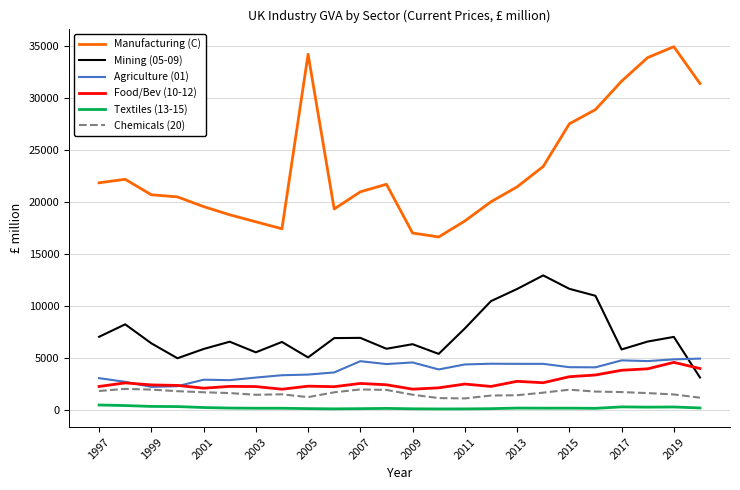

What is the difference between the maximum and minimum values in the Mining (05-09) series?

9806